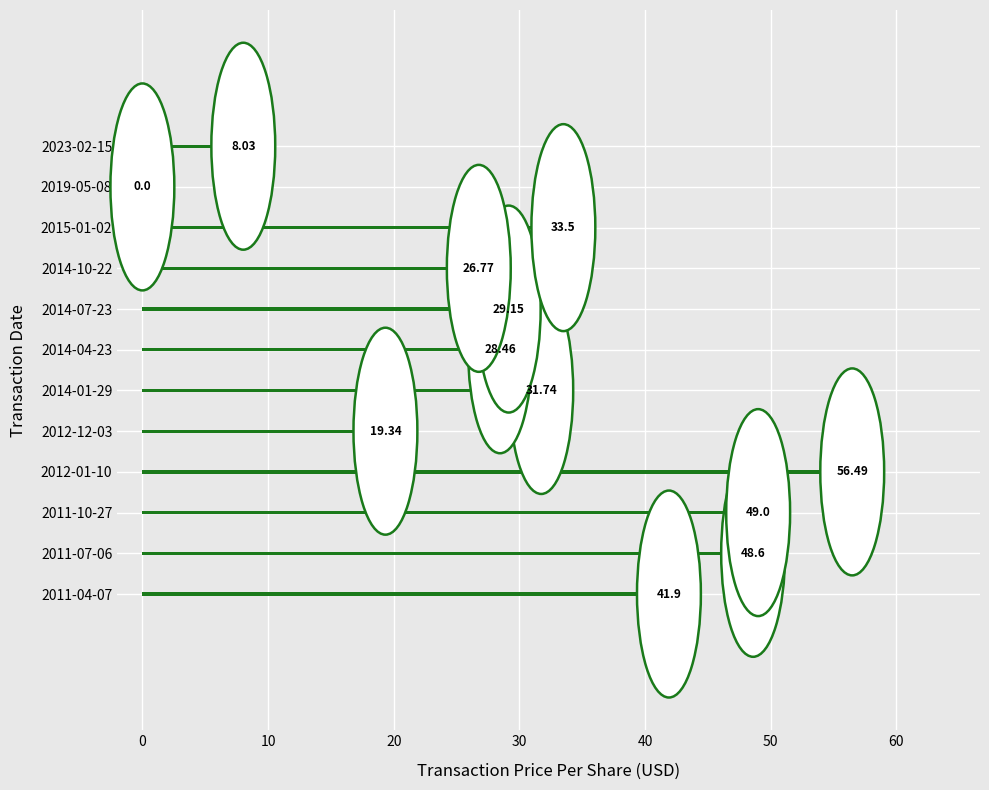

How many values exceed 31?

6